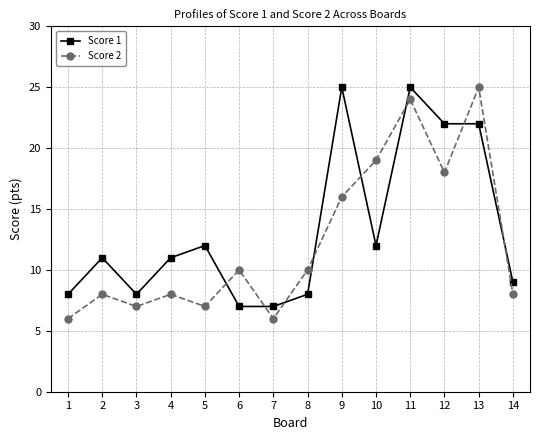

Where is Score 2 nearest to the value 15?

9